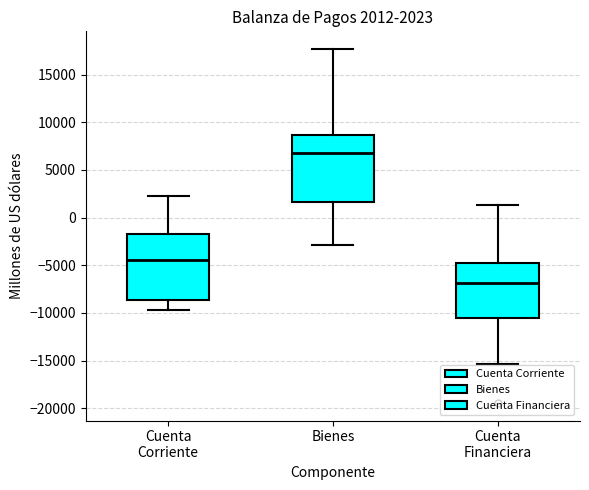

Which box's median line is the highest?

Bienes